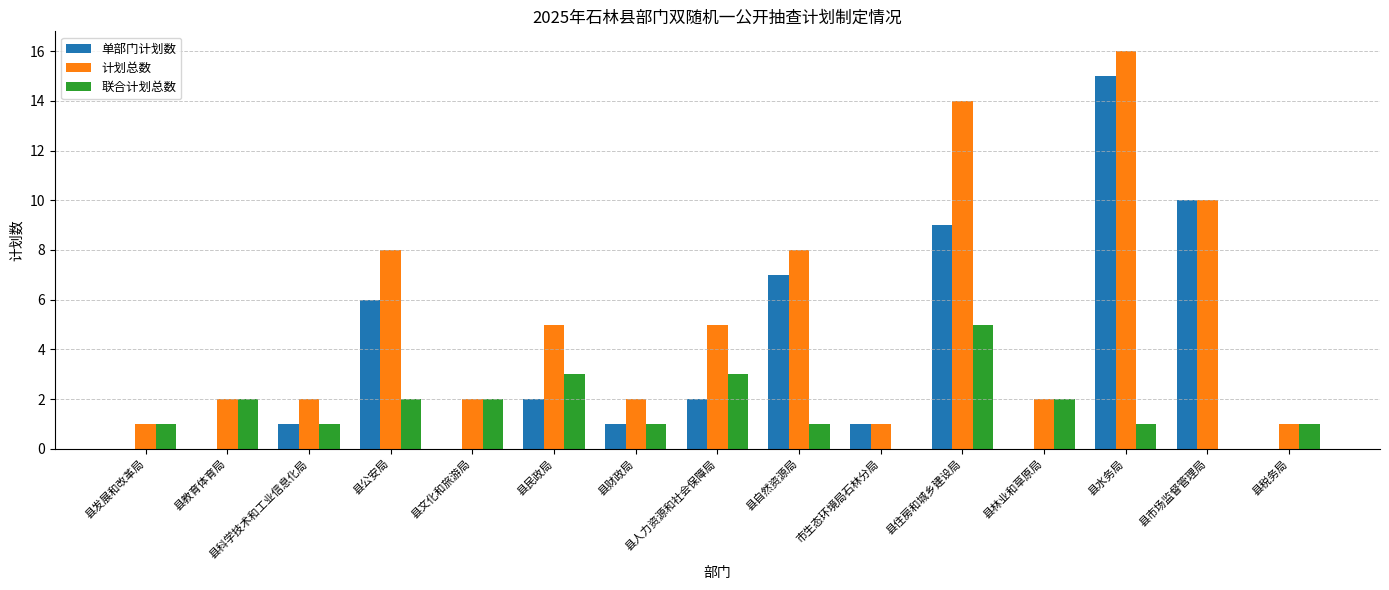

What is the greatest value displayed?

16